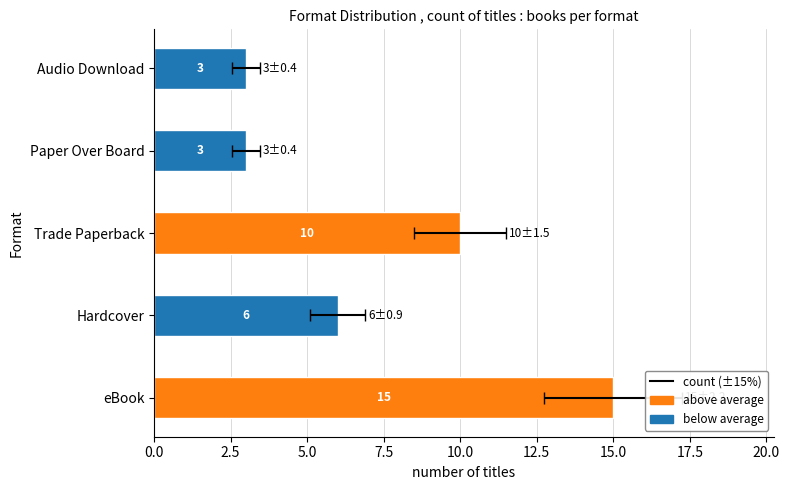

How many data points does each series have?

5